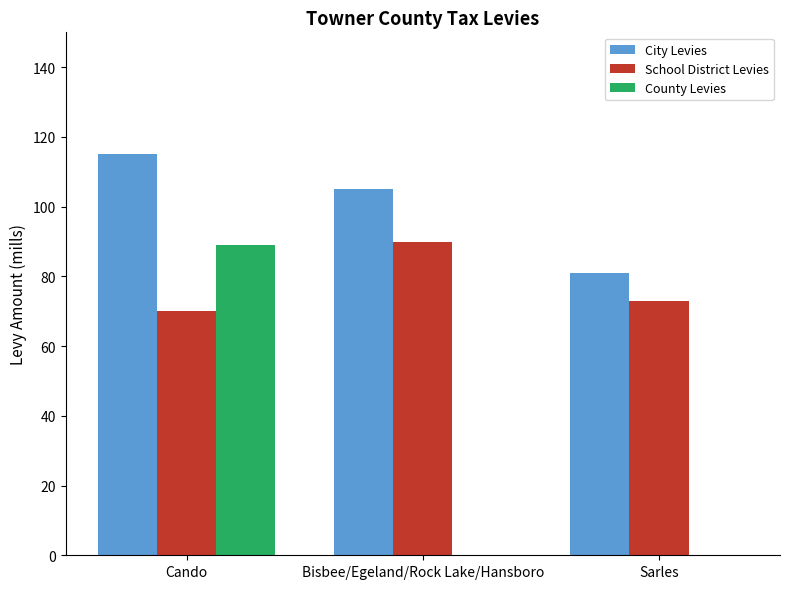

Between Cando and Sarles, which series saw the biggest shift?

County Levies